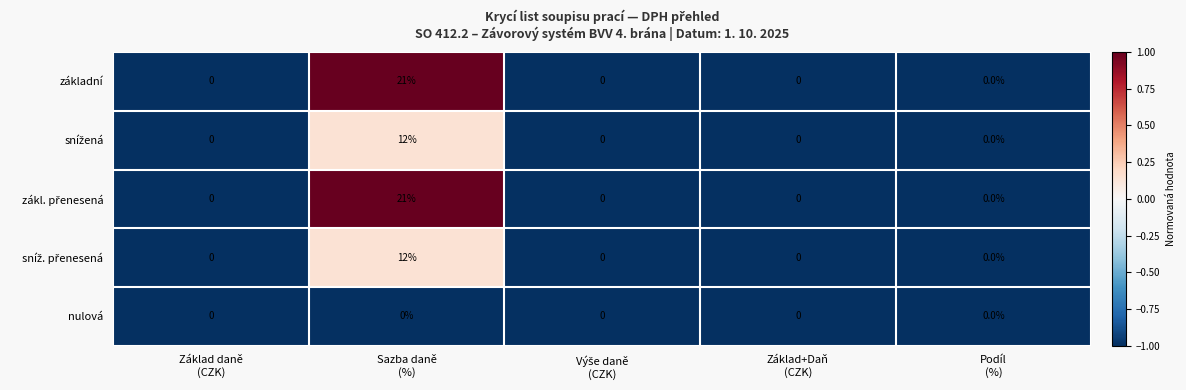

What is the sum of all základní values?

21